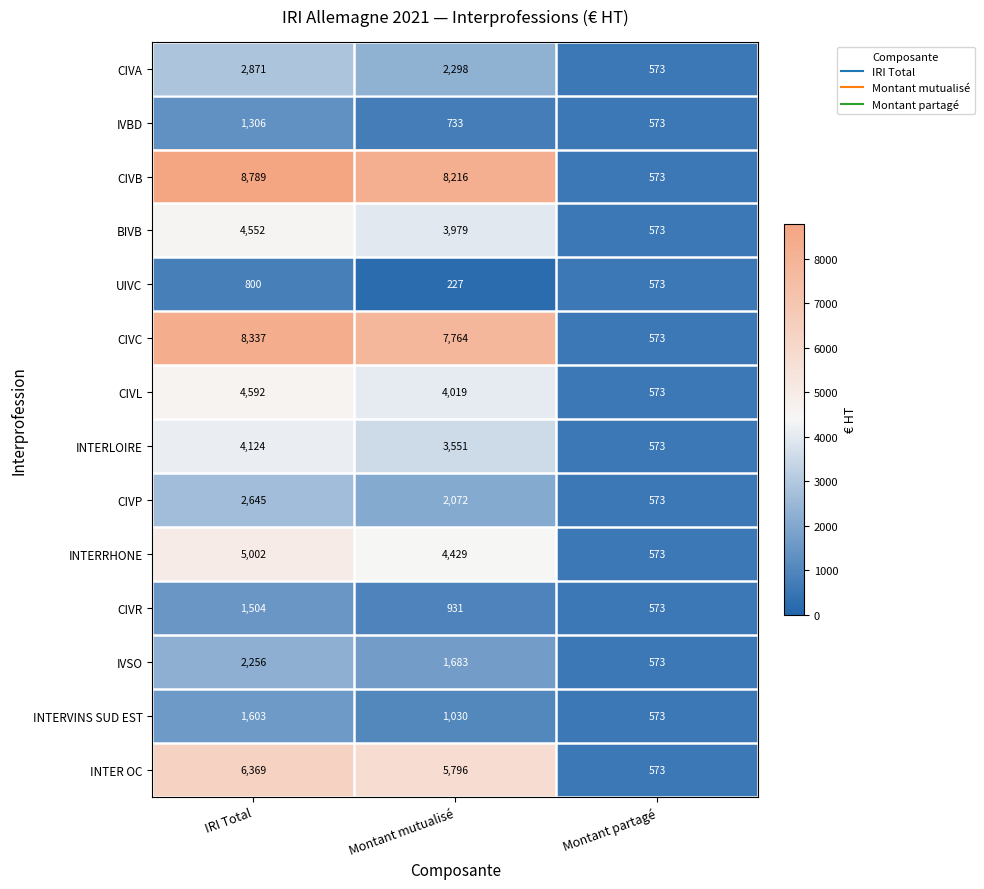

What is the sum of all BIVB values?

9104